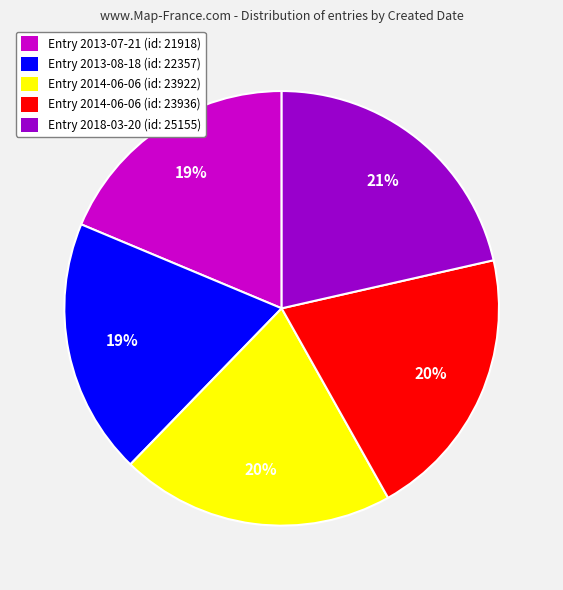

Combined, do Entry 2018-03-20 (id: 25155) and Entry 2013-07-21 (id: 21918) account for over 50%?

No